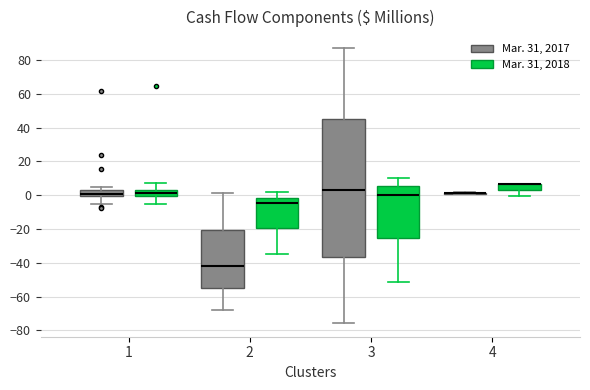

Which box is the tallest, from its lower edge to its upper edge?

3 (Mar. 31, 2017)